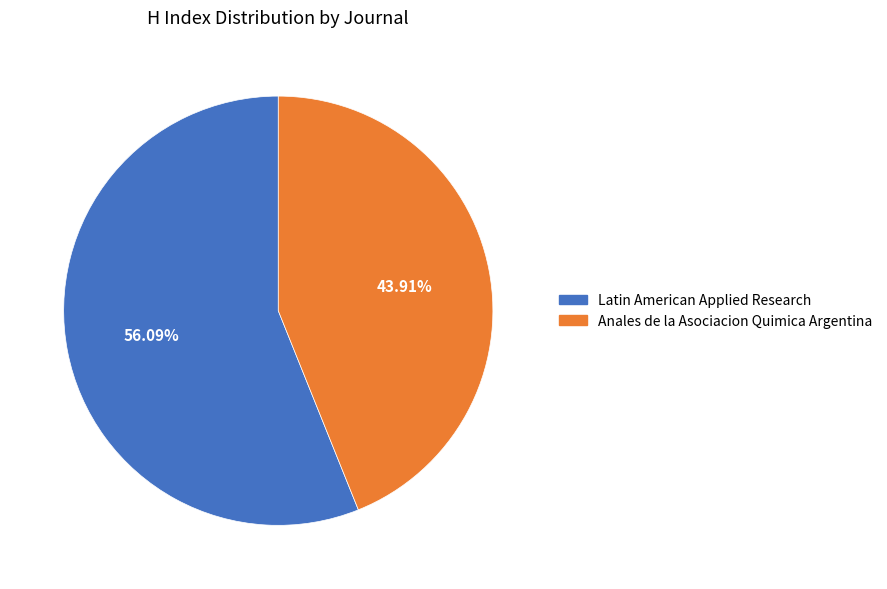

To the nearest percent, what is the difference between the largest and smallest slice percentages?

12%